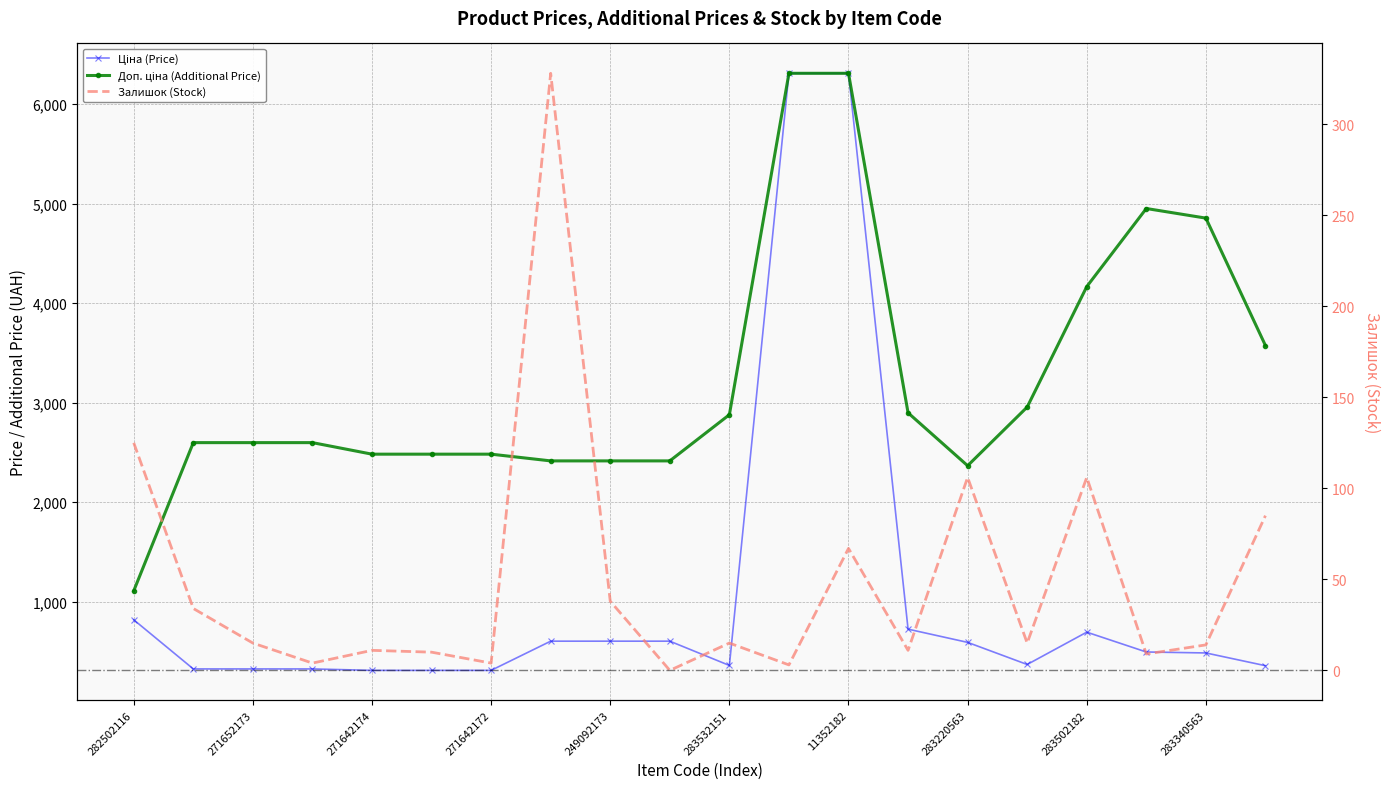

What is the label of the 17th point from the right?

271642172